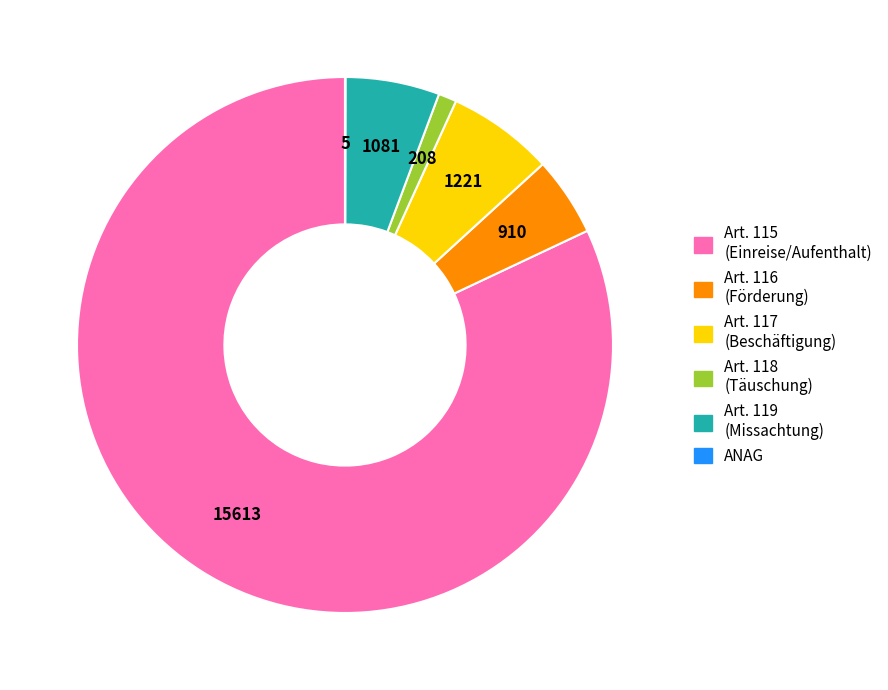

Does any single category account for the majority?

Yes